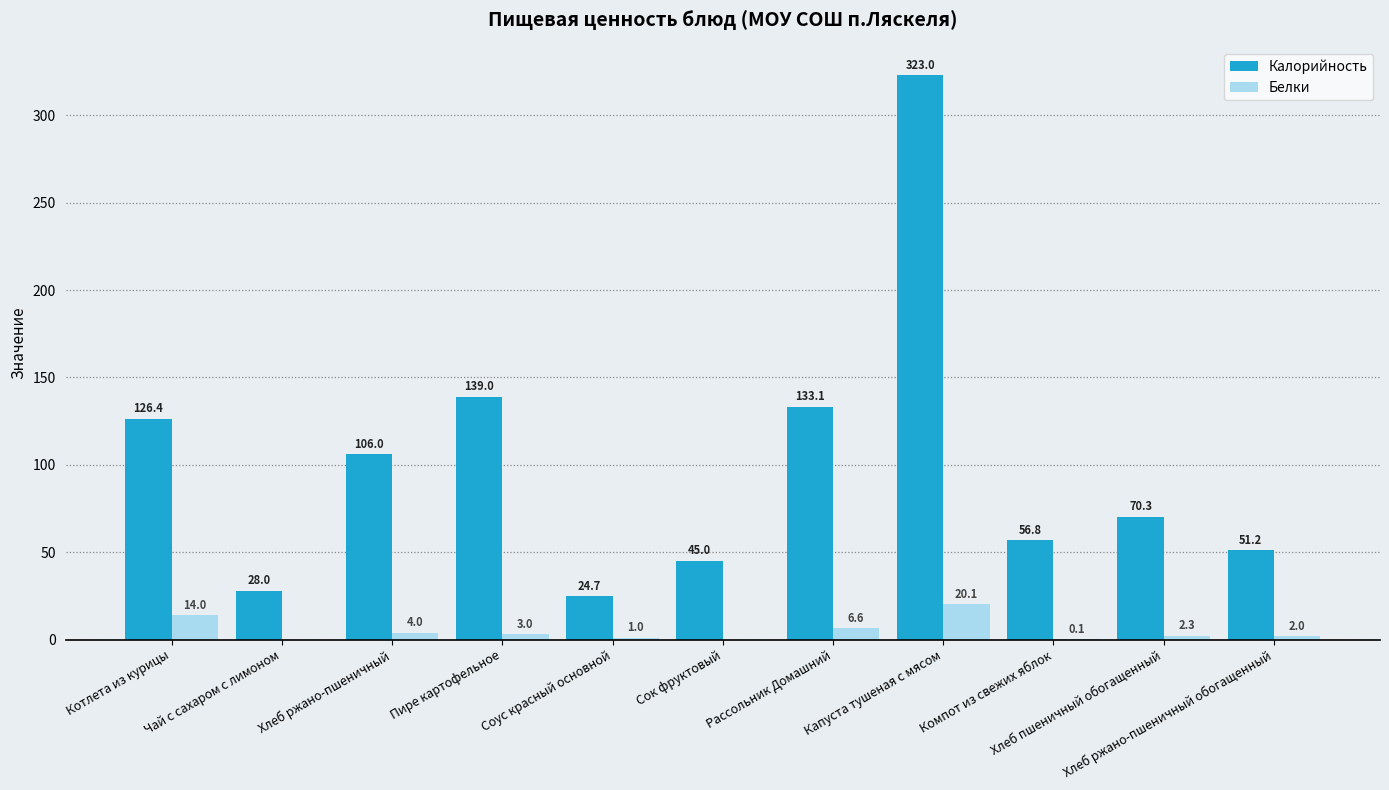

Which series has the largest total across all categories?

Калорийность